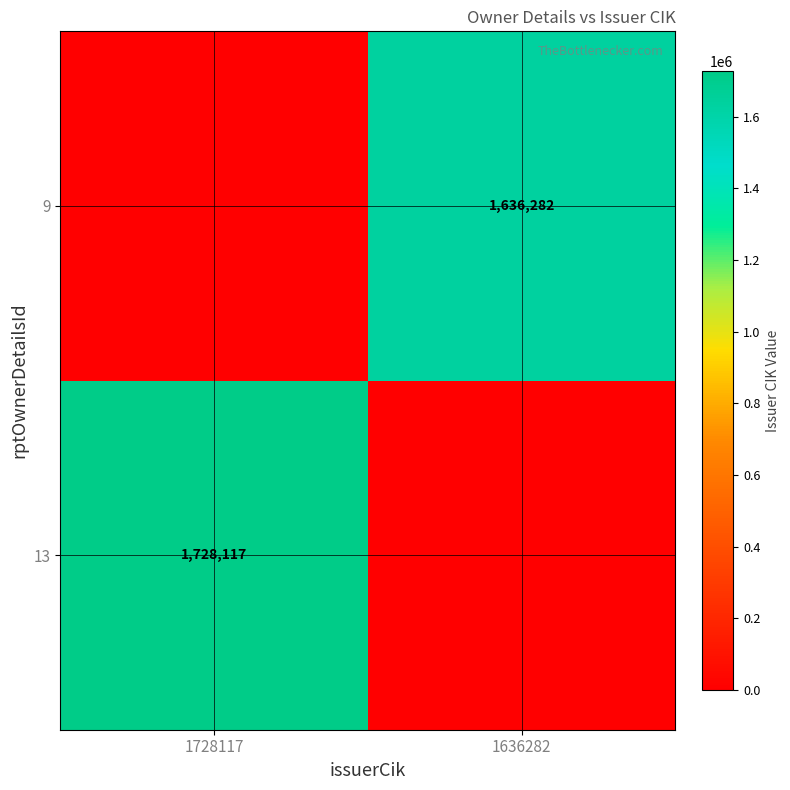

What is the difference between the highest and lowest values at 1728117?

1728117